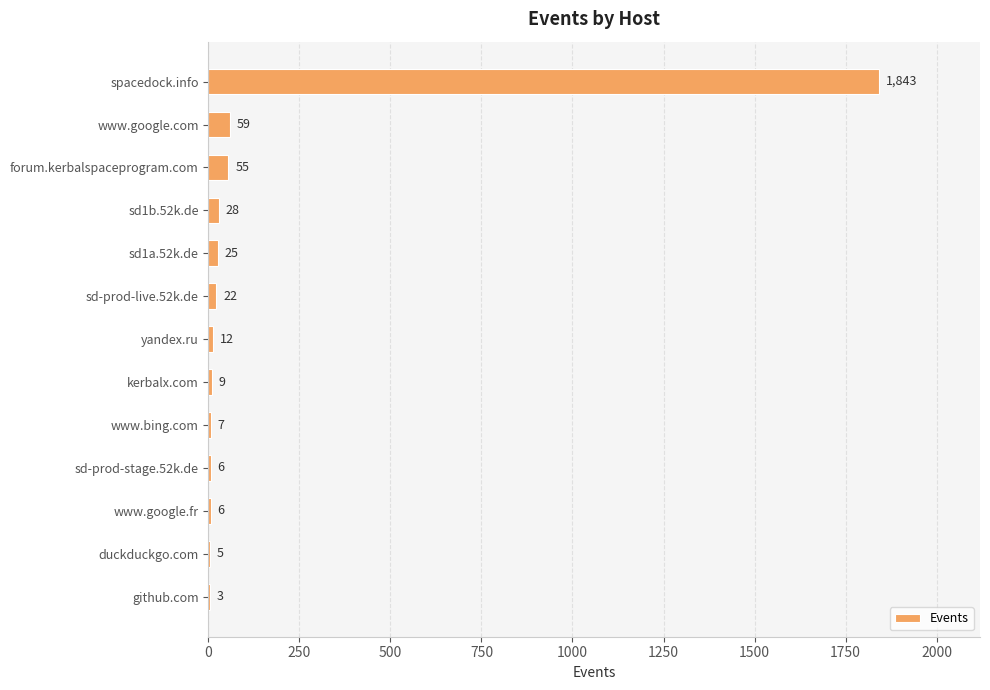

What is the sum of the values at spacedock.info and sd1b.52k.de?

1871